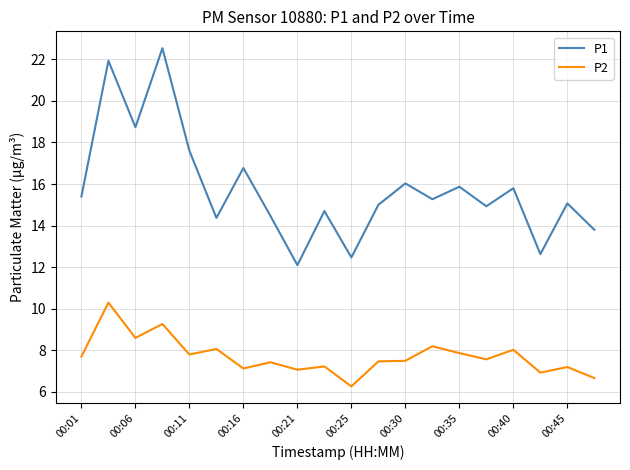

List the series in order of their peak value, highest first.

P1, P2